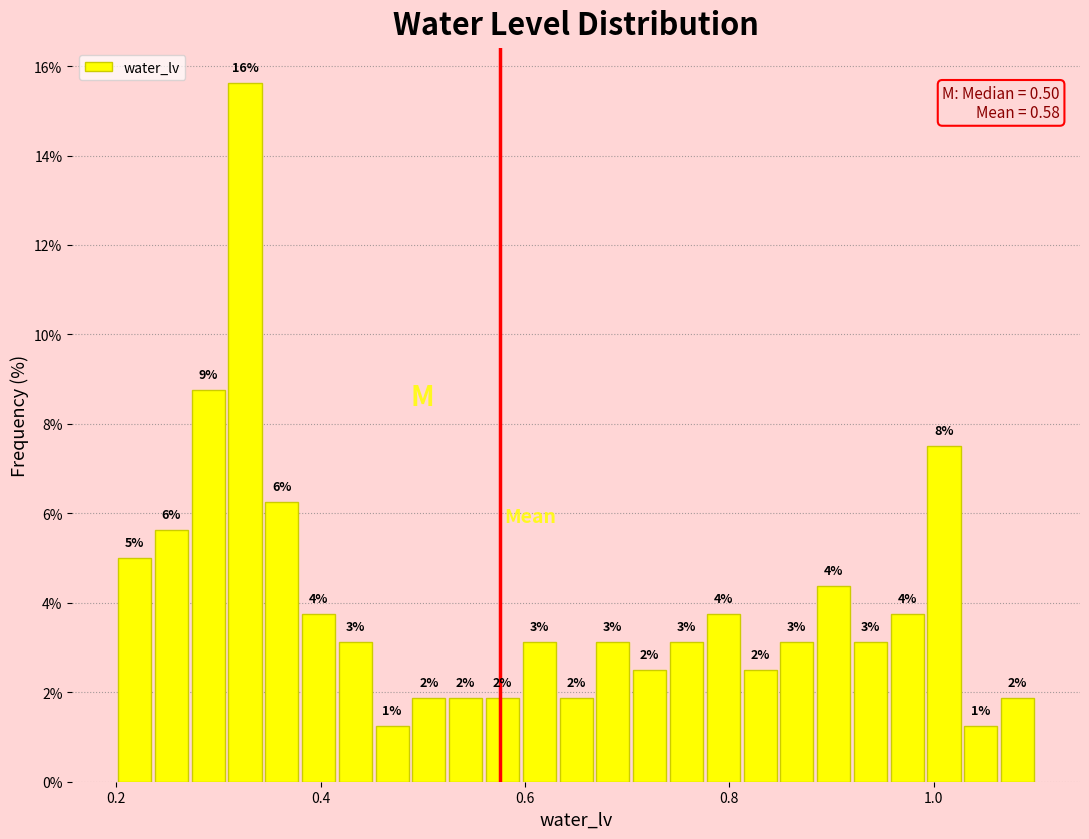

Read against the x-axis, roughly where is the centre of the tallest bar?

0.32